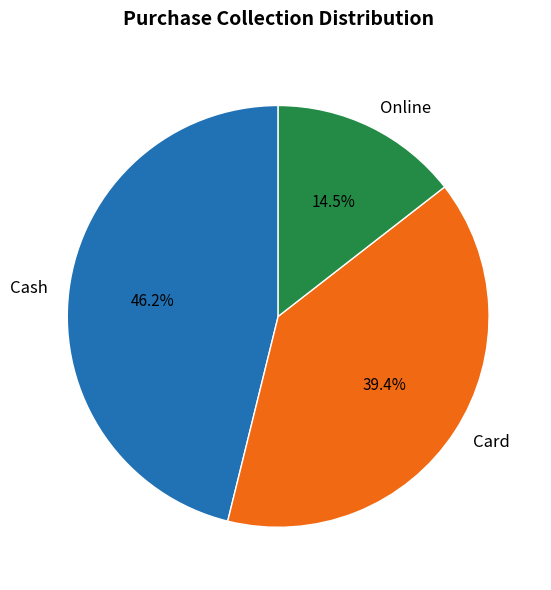

Which has a higher value, Cash or Card?

Cash